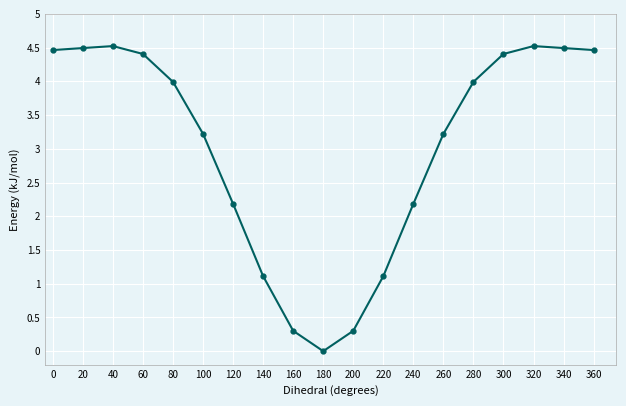

Reading right to left, transcribe all the data shown in this chart.

4.5	4.5	4.5	4.4	4.0	3.2	2.2	1.1	0.3	0.0	0.3	1.1	2.2	3.2	4.0	4.4	4.5	4.5	4.5